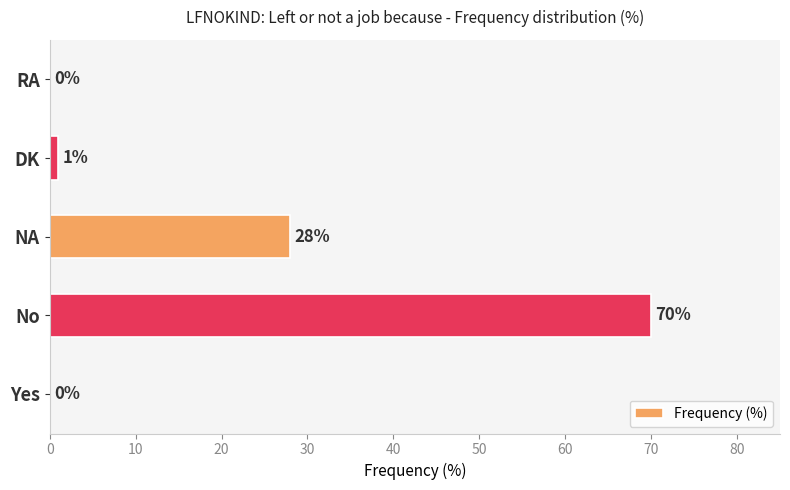

Count the number of categories in the chart.

5